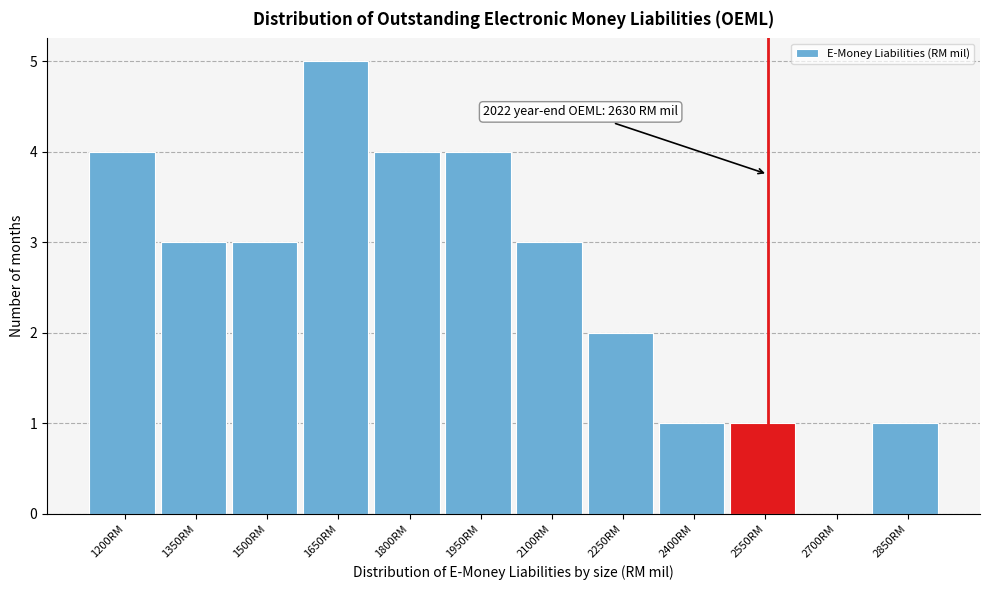

Reading left to right, transcribe all the data shown in this chart.

1200RM=4	1350RM=3	1500RM=3	1650RM=5	1800RM=4	1950RM=4	2100RM=3	2250RM=2	2400RM=1	2550RM=1	2700RM=0	2850RM=1